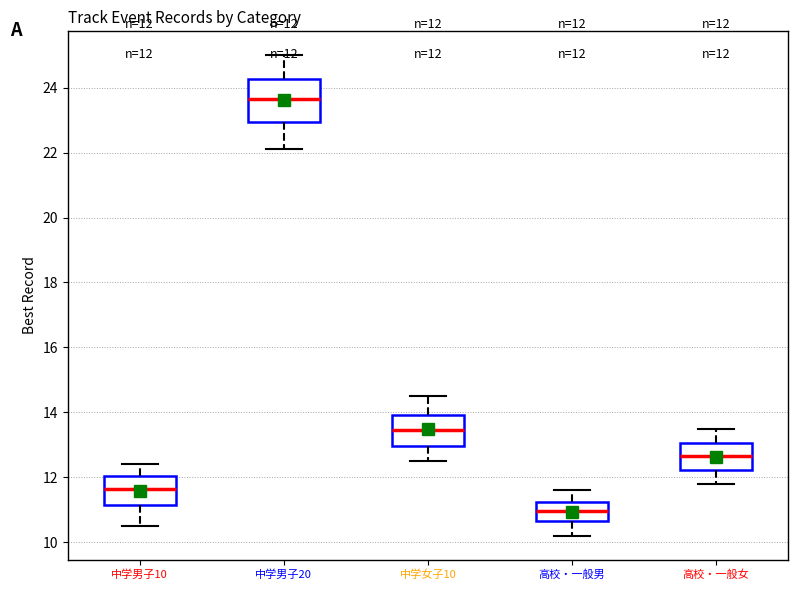

Which box has the highest median line?

中学男子20